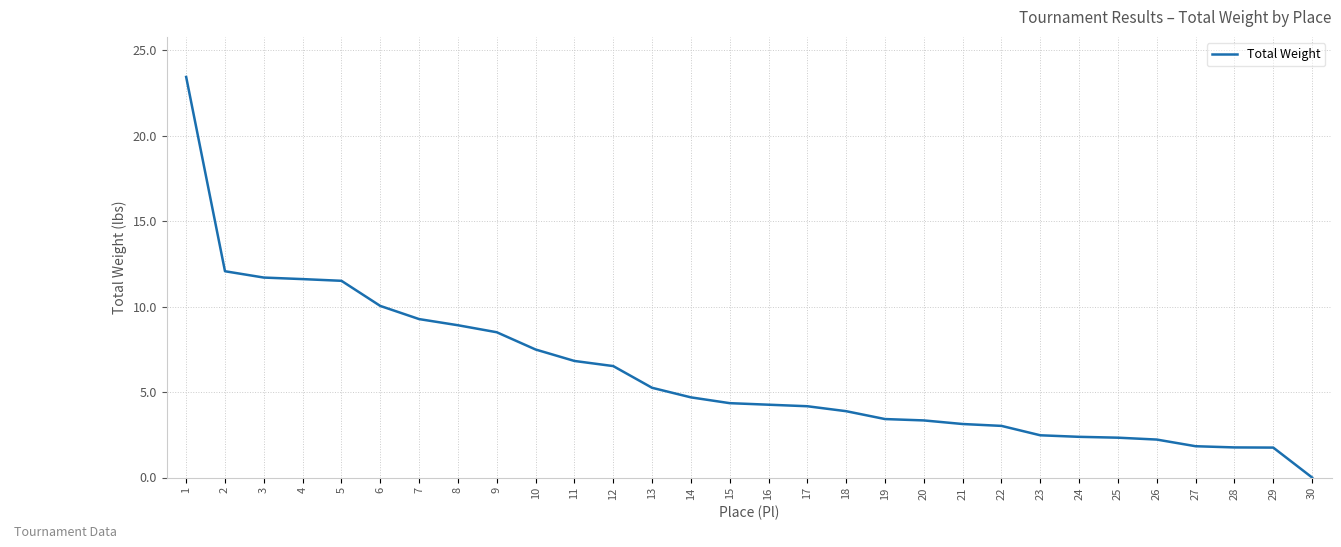

Between 21 and 11, which is larger?

11